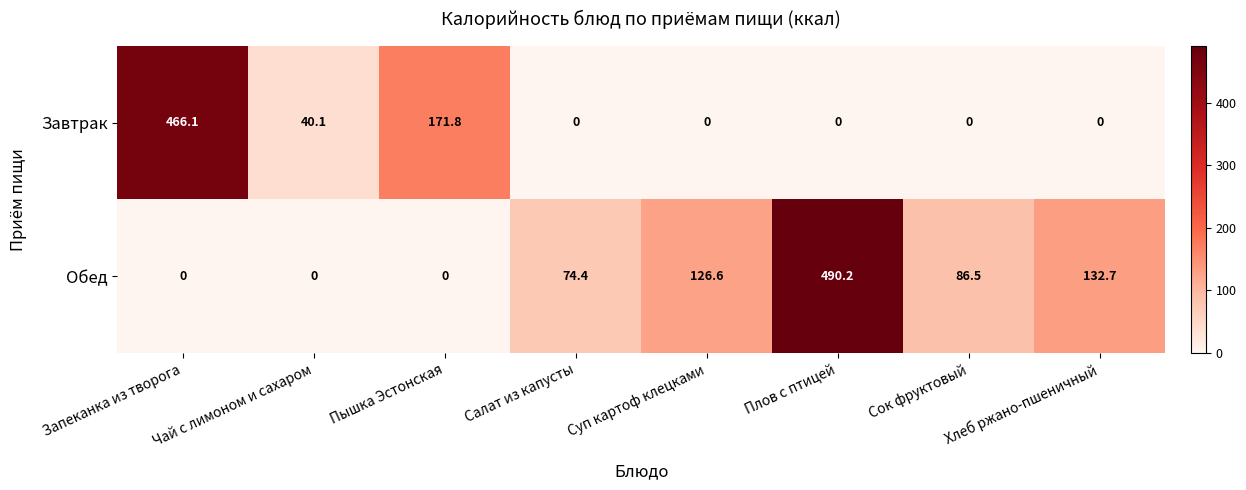

Which series has the largest total across all categories?

Обед